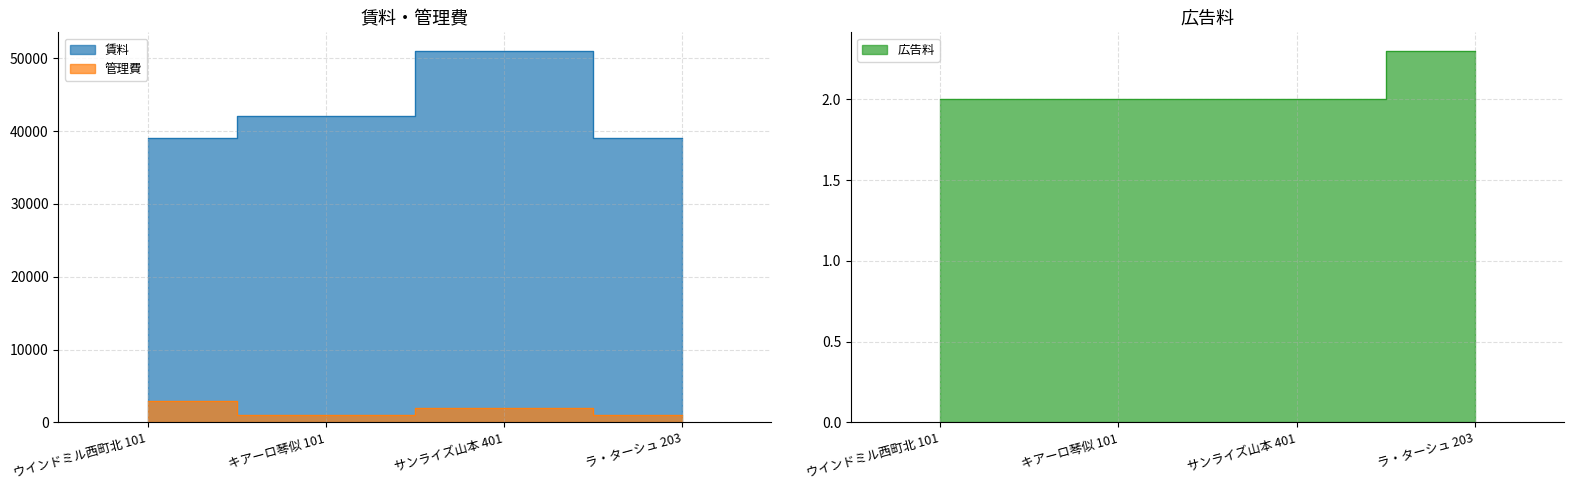

At ラ・ターシュ 203, list the series in order from smallest to largest.

広告料, 管理費, 賃料